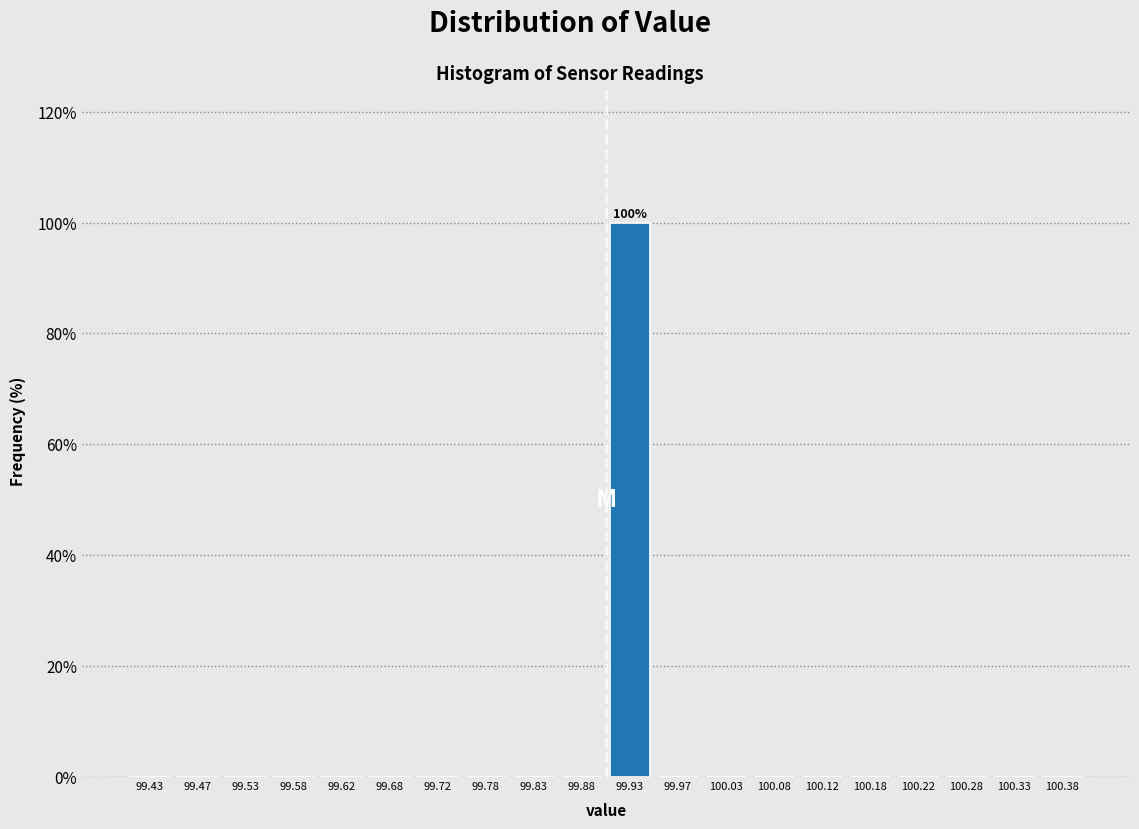

Which range on the x-axis has the tallest bar?

99.90 to 99.95